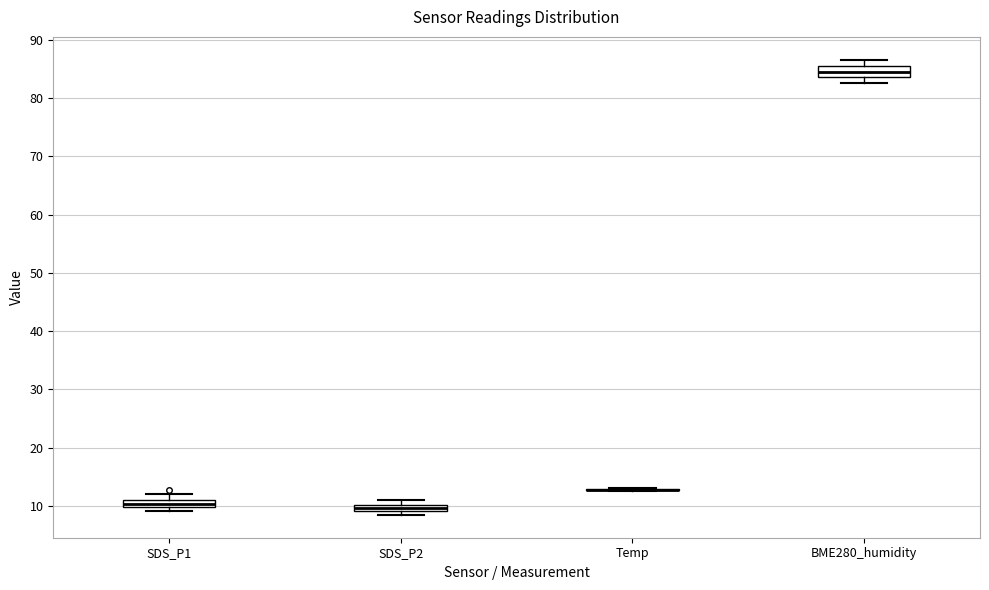

Where does the median line of the box for BME280_humidity sit on the y-axis? The values are not printed on the chart, so give them approximately, as read against the axis.

85